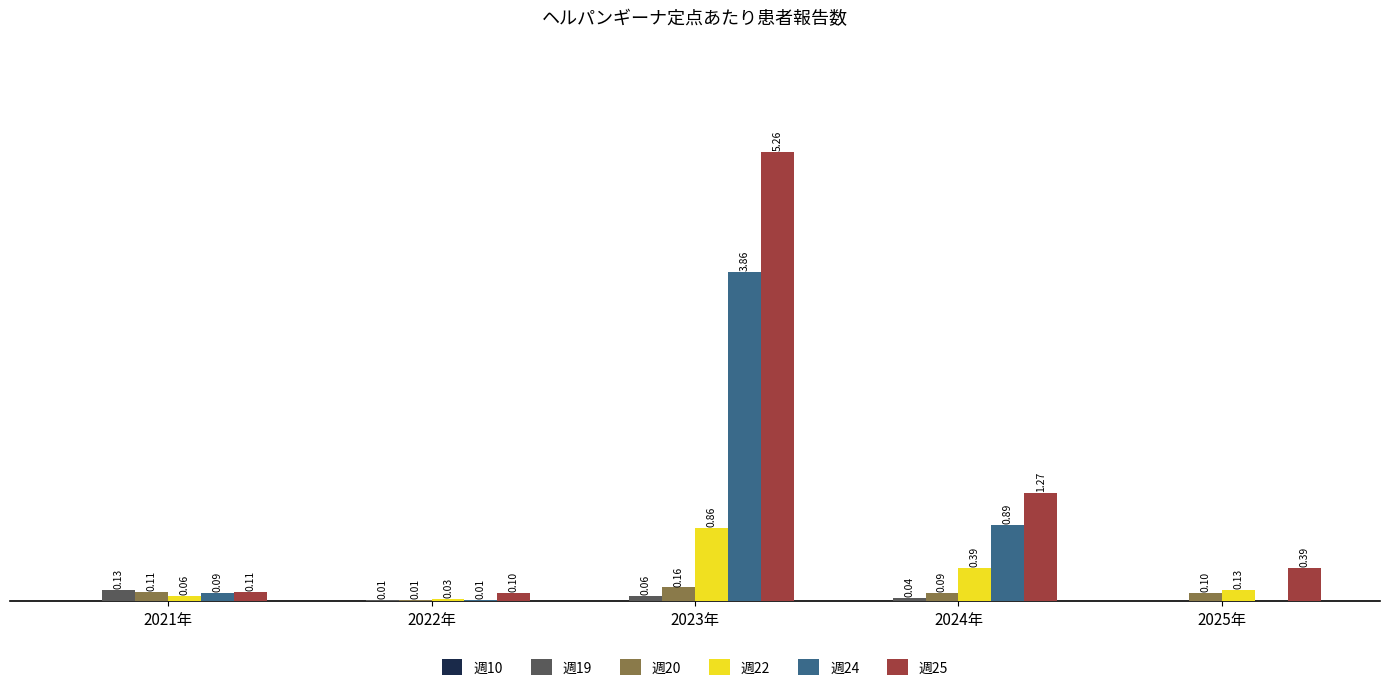

Which series has the largest total across all categories?

週25